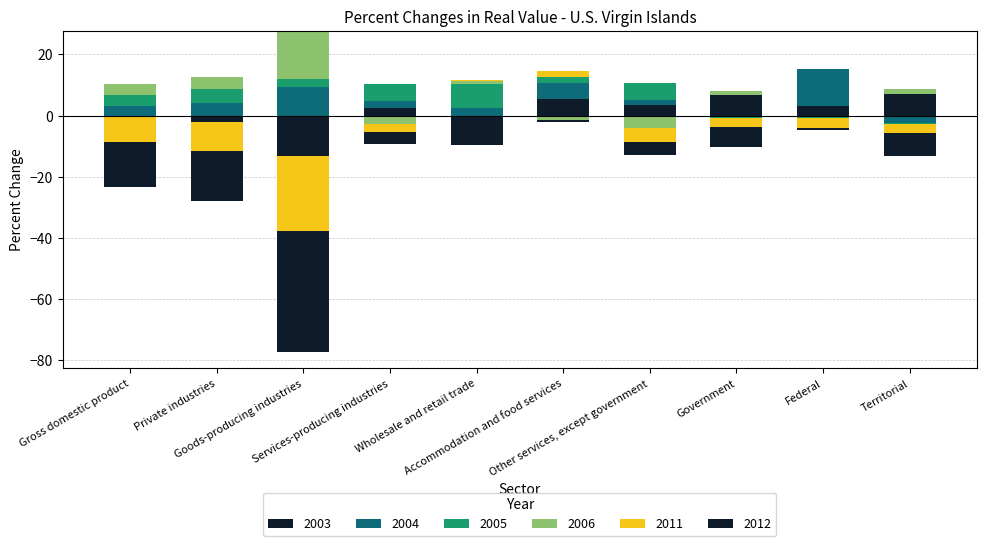

True or false: 2004 has a value of 12.2 at Federal.

True